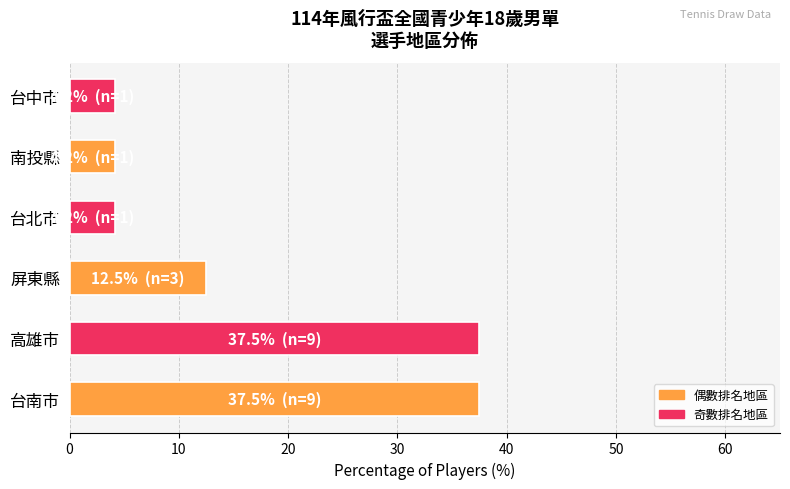

Count the number of data series in this chart.

1